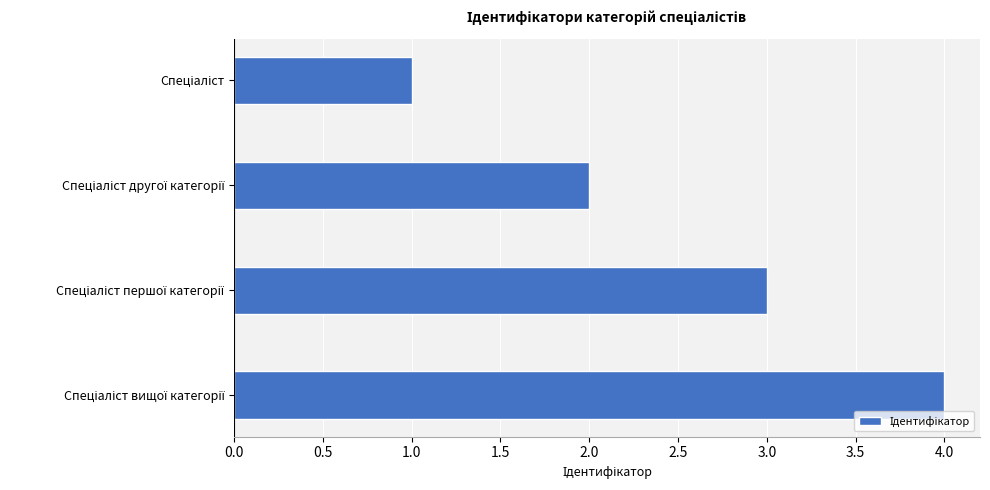

What is the difference between the maximum and minimum values?

3